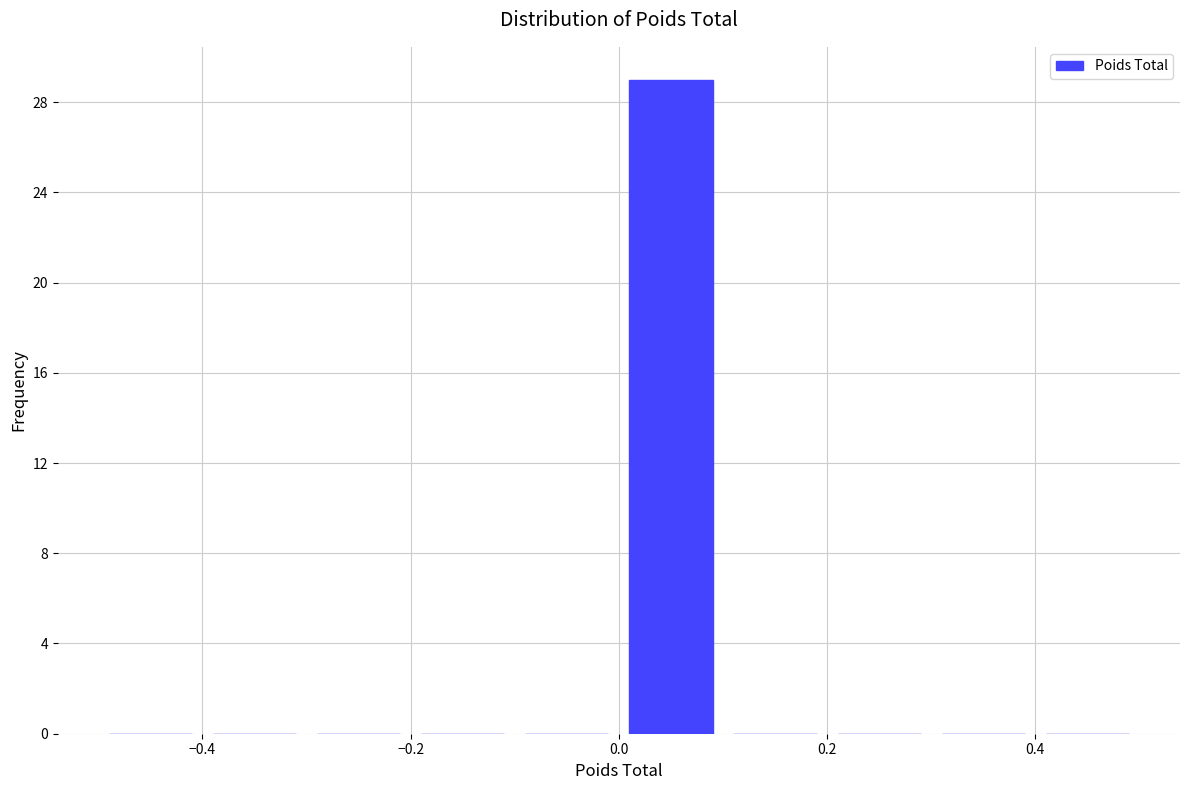

Reading left to right, transcribe this chart: for each bar, give the range it covers on the x-axis and its height. The values are not printed on the chart, so give them approximately, as read against the axis.

-0.5 to -0.4: 0
-0.4 to -0.3: 0
-0.3 to -0.2: 0
-0.2 to -0.1: 0
-0.1 to 0.0: 0
0.0 to 0.1: 29
0.1 to 0.2: 0
0.2 to 0.3: 0
0.3 to 0.4: 0
0.4 to 0.5: 0